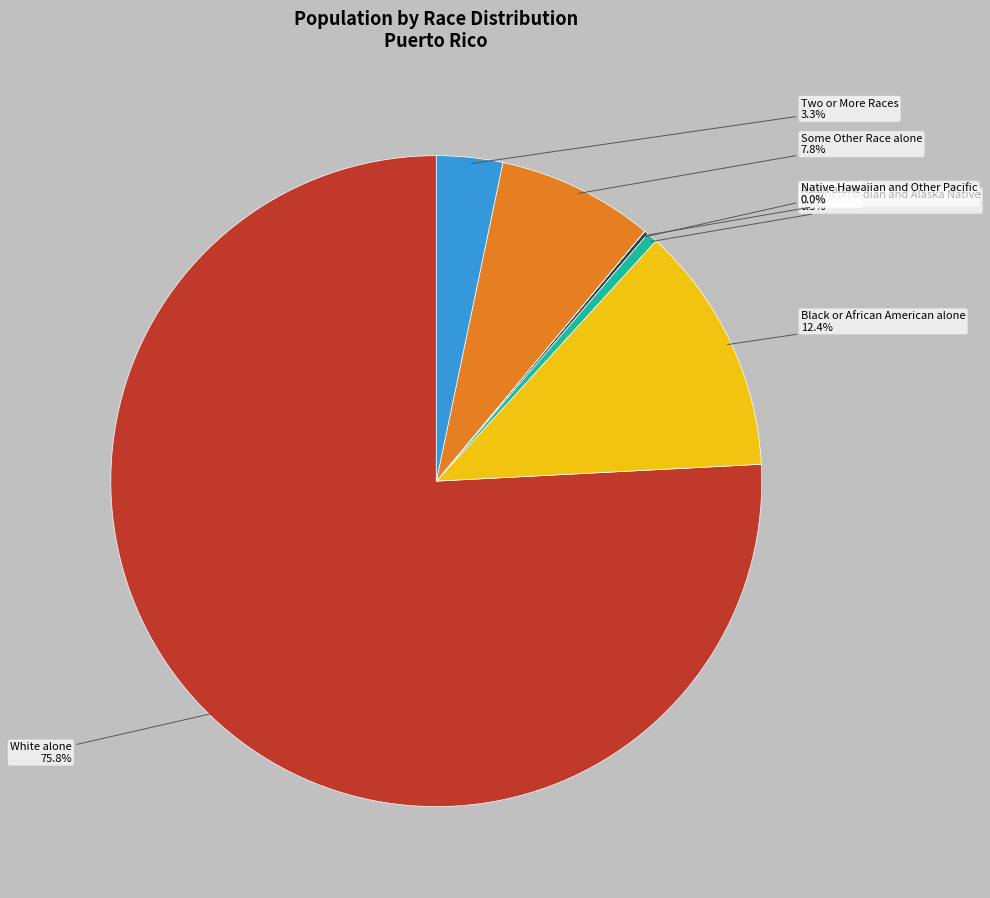

Is there any slice that represents more than half of the pie?

Yes